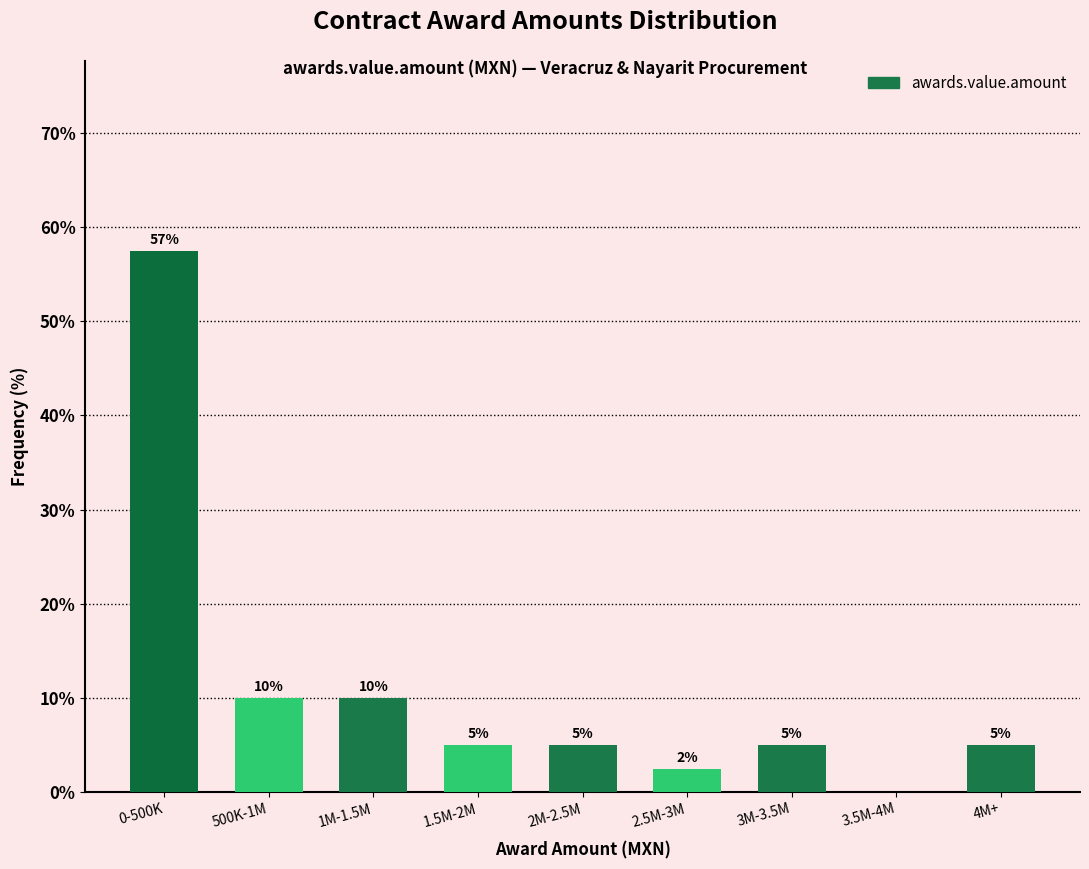

What is the maximum value shown in the chart?

57.5